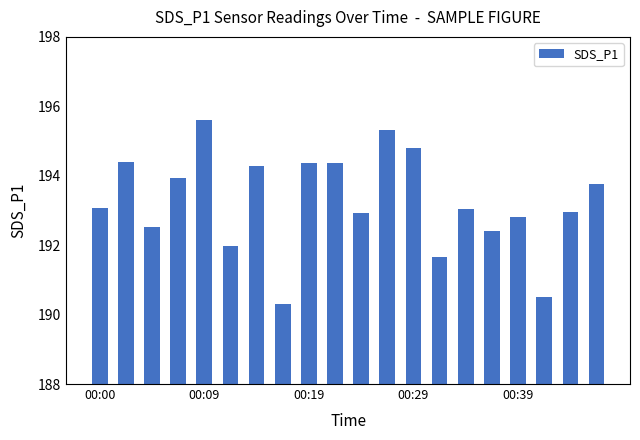

What is the average value?

193.2